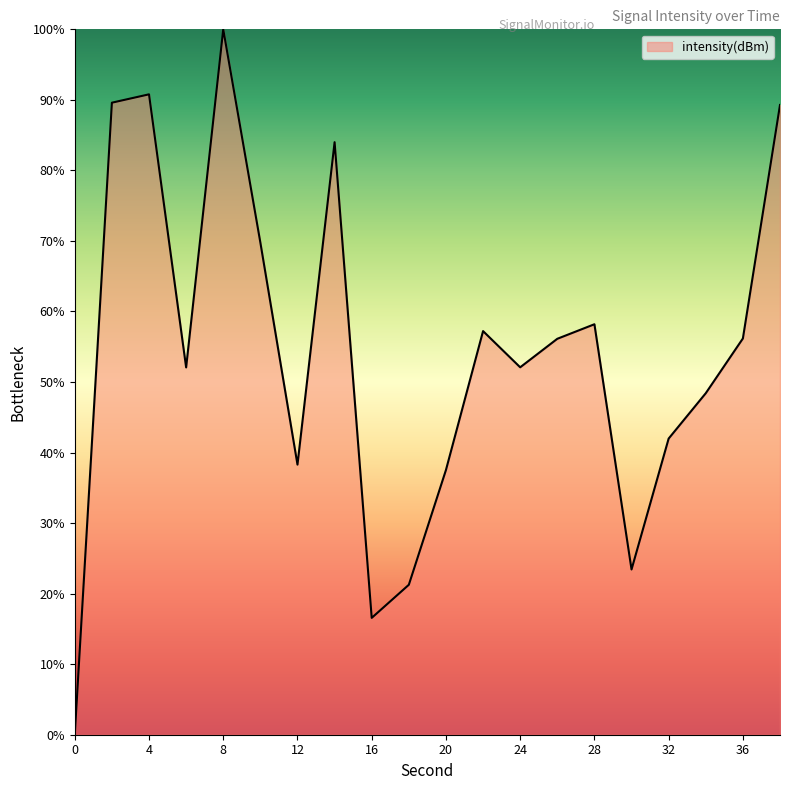

What is the value of the 5th point from the left?

100.0